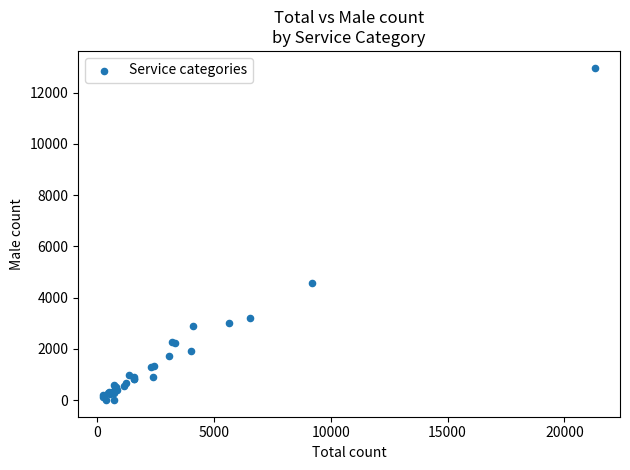

What Y value in the scatter plot is closest to 6490?

4564